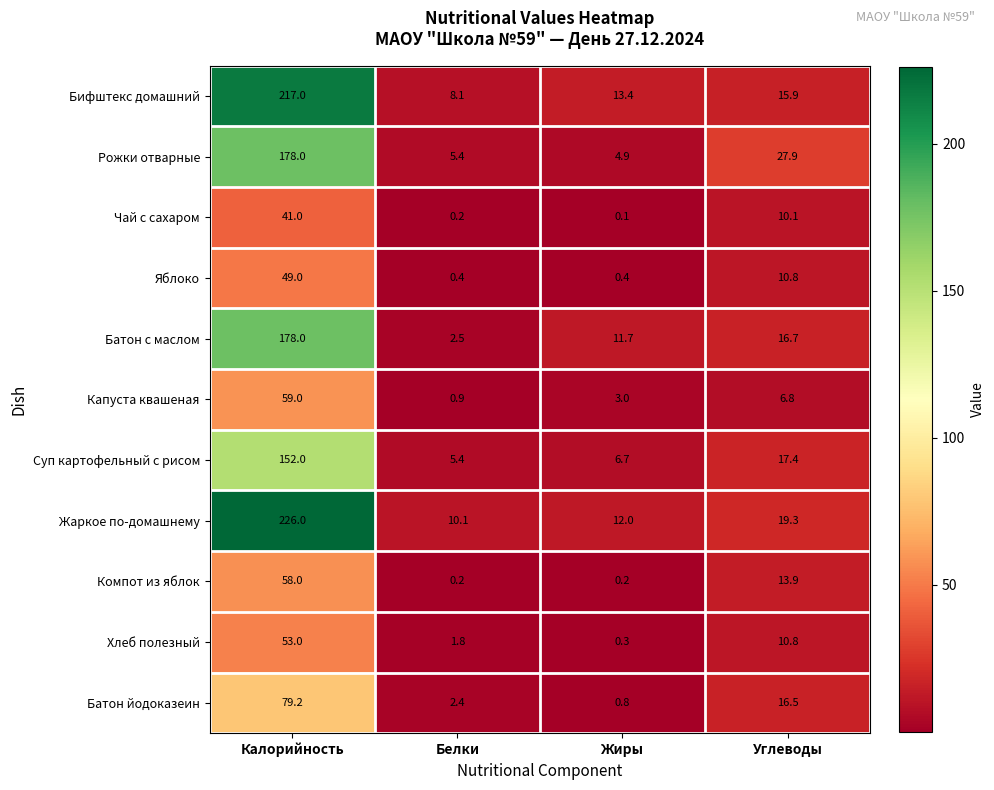

At which category does the chart reach its minimum across all series?

Жиры